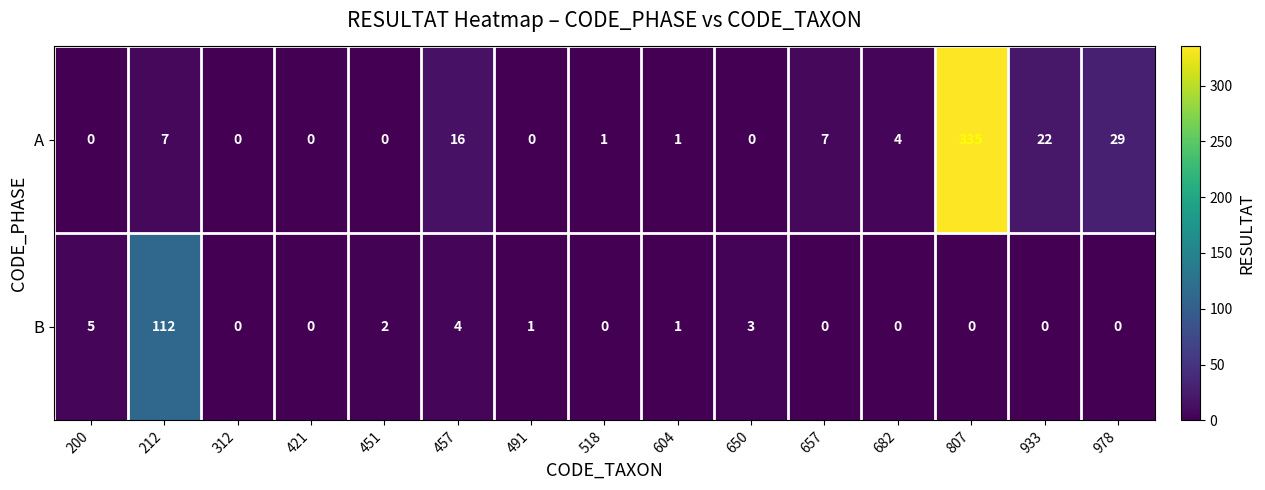

How many categories are shown in the chart?

15